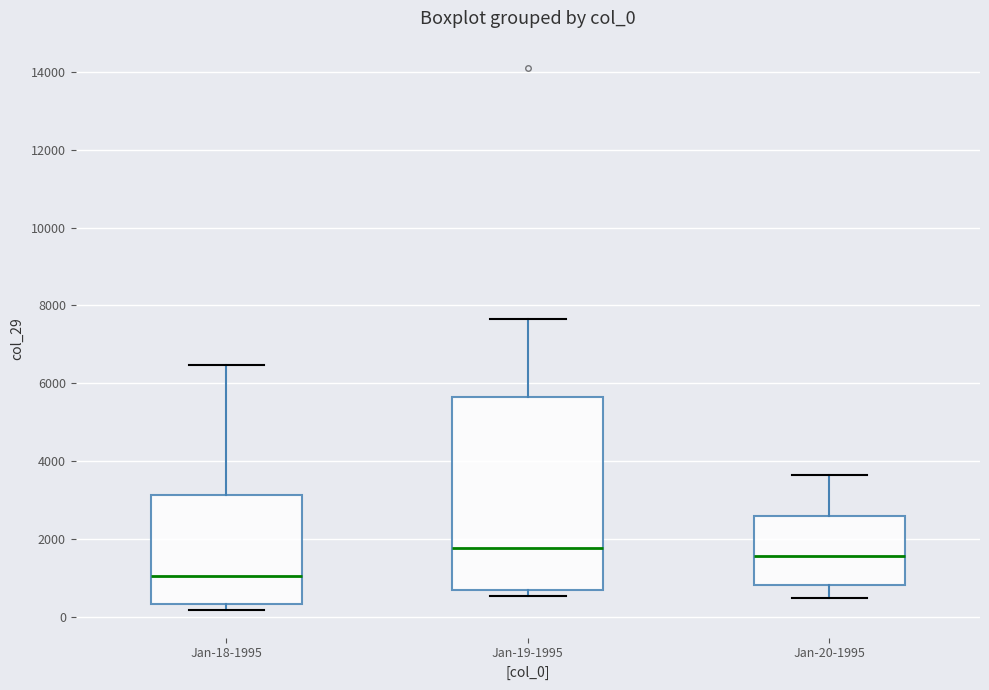

Where does the upper whisker of the box for Jan-19-1995 end on the y-axis? The values are not printed on the chart, so give them approximately, as read against the axis.

7600